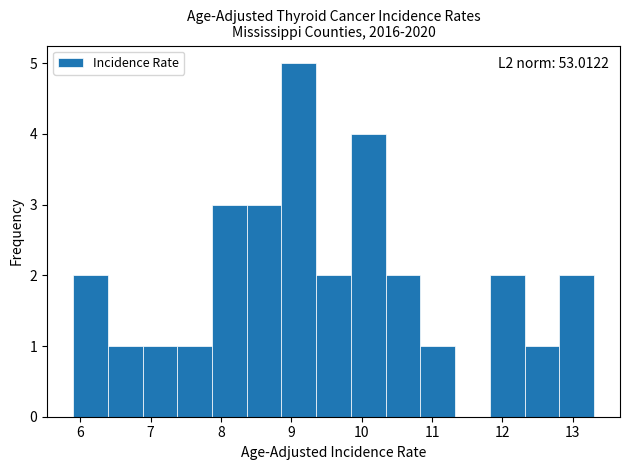

Over which range of the x-axis is the bar tallest?

8.9 to 9.4